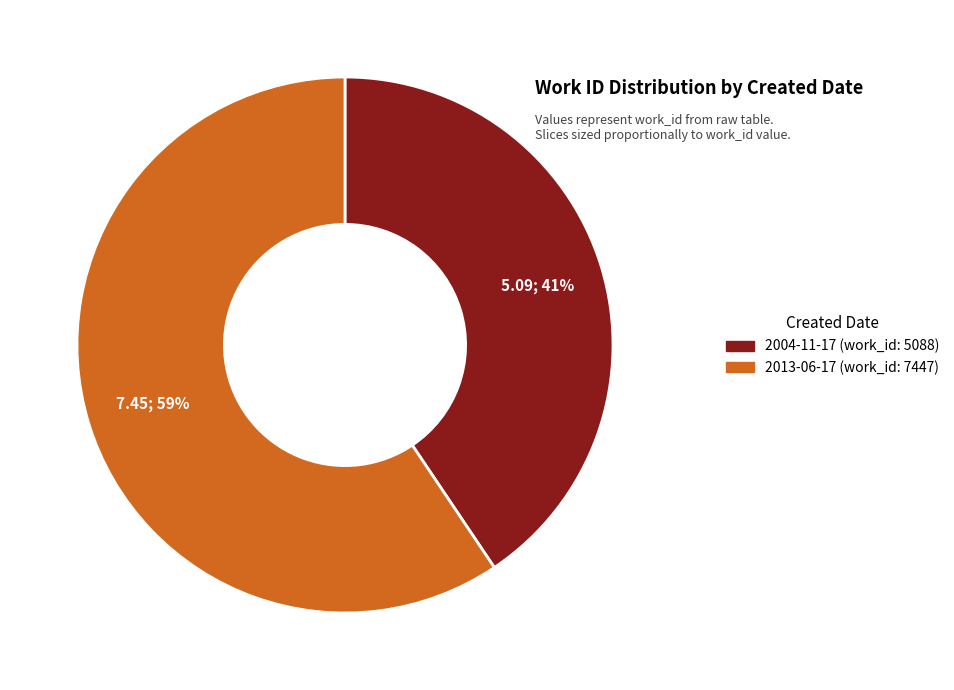

To the nearest percent, what is the combined percentage of 2004-11-17 and 2013-06-17?

100%